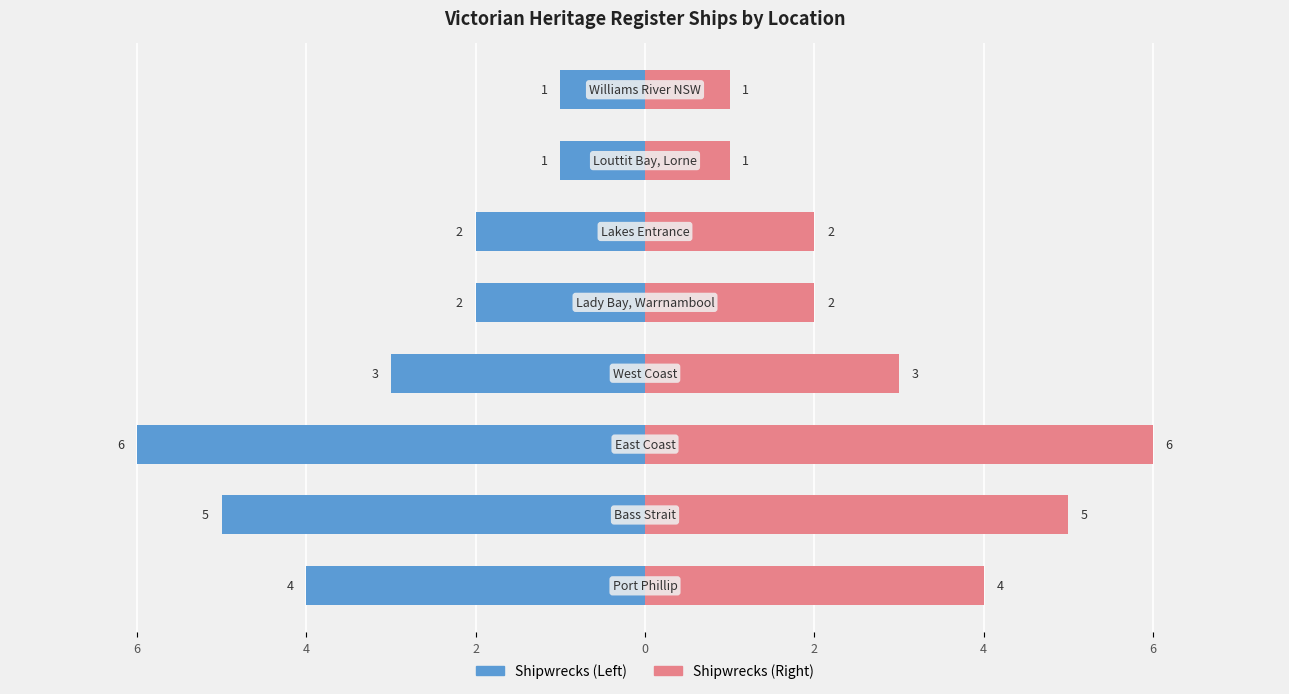

How many bars are there in each group?

2